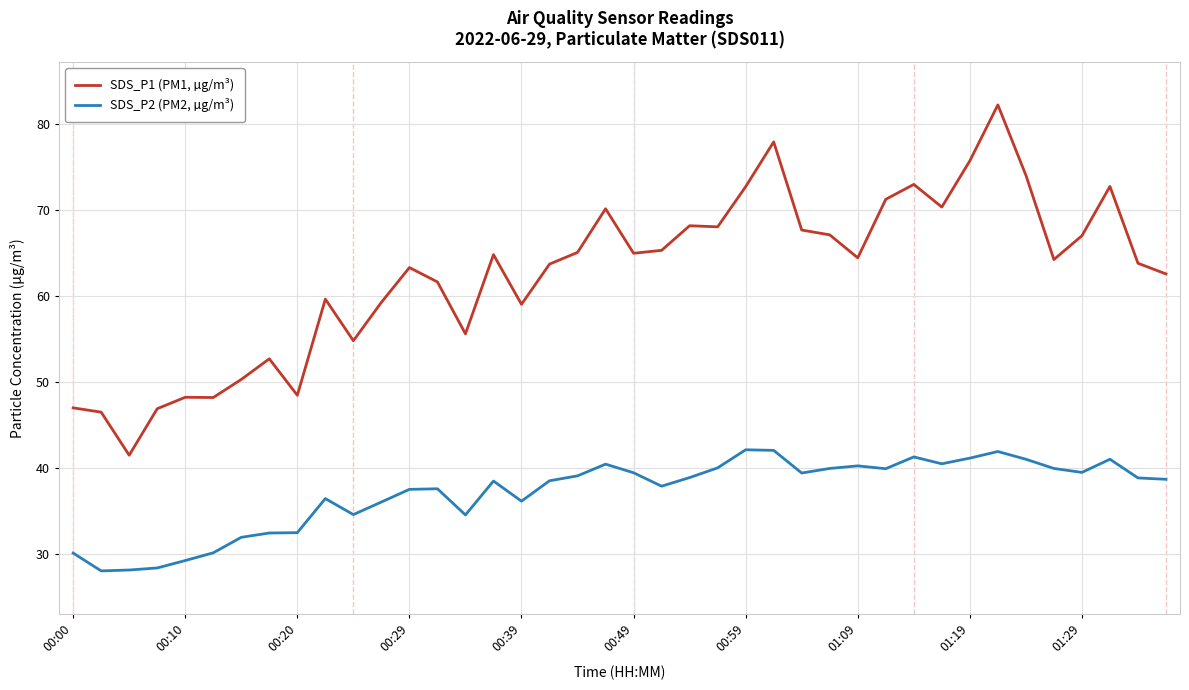

What is the smallest value displayed?

28.0